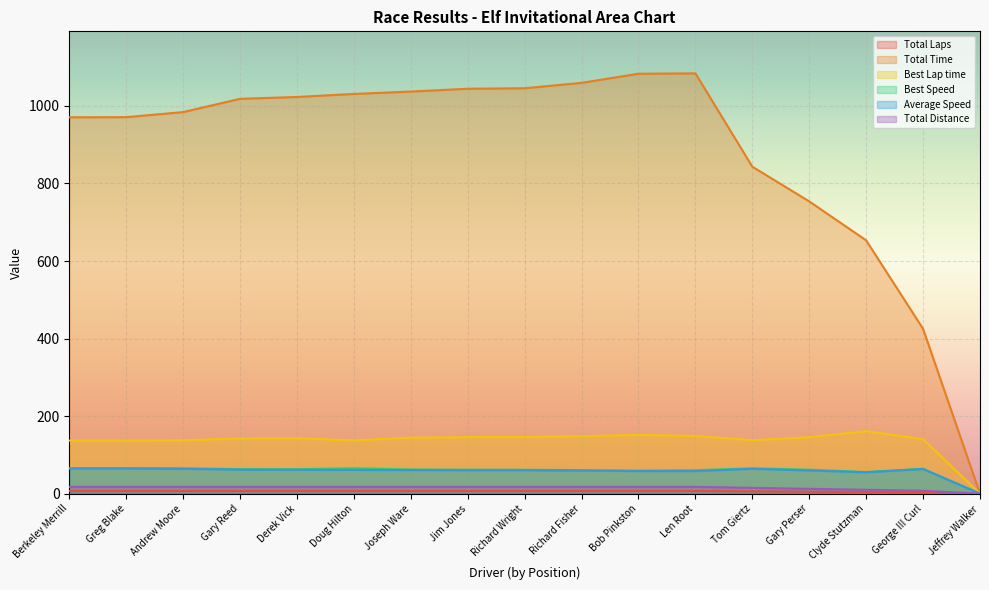

How many lines are shown in the chart?

6